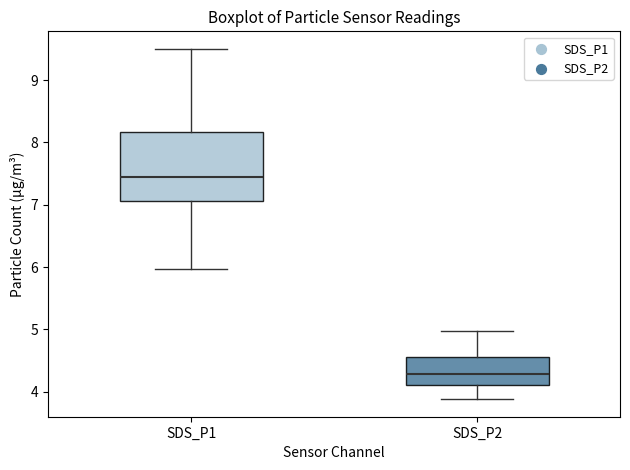

Where does the median line of the box for SDS_P1 sit on the y-axis? The values are not printed on the chart, so give them approximately, as read against the axis.

7.4